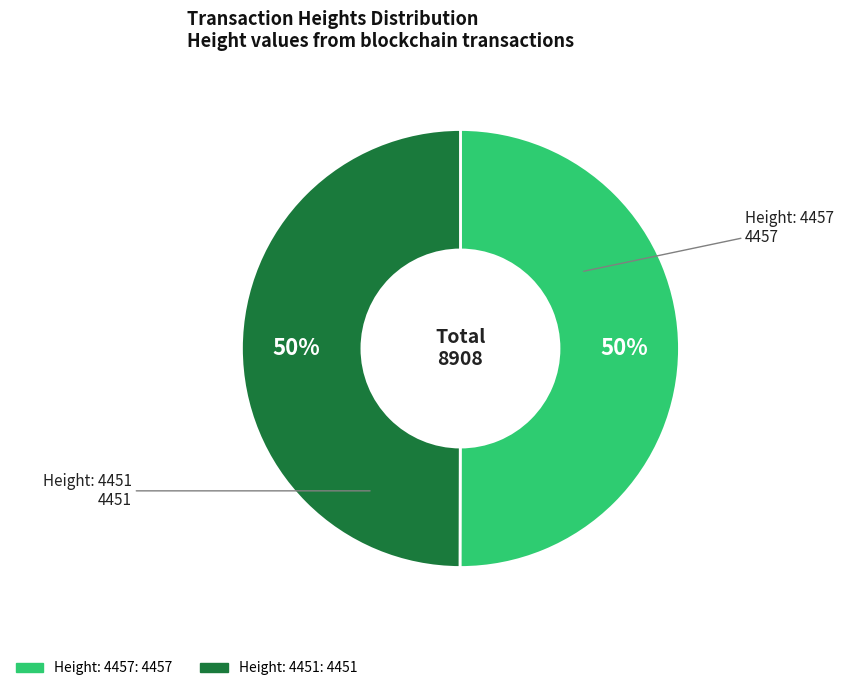

How many segments does this pie chart have?

2